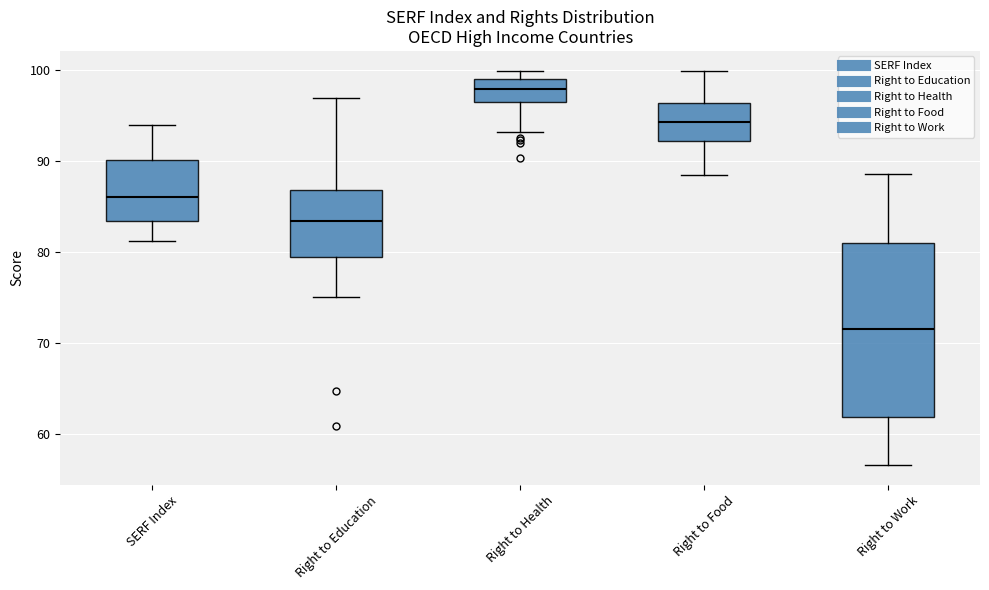

Which box's median line is the lowest?

Right to Work